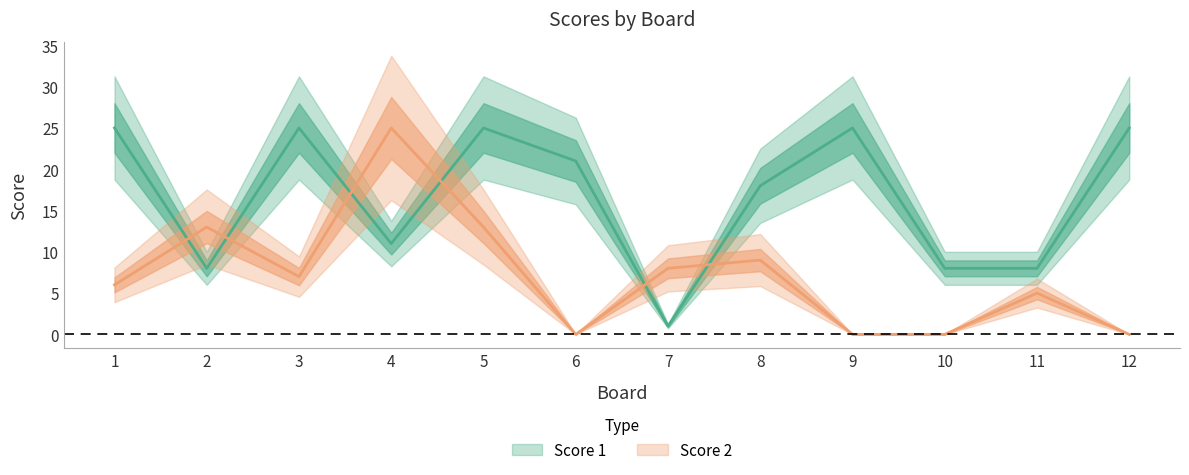

What is the maximum value shown in the chart?

25